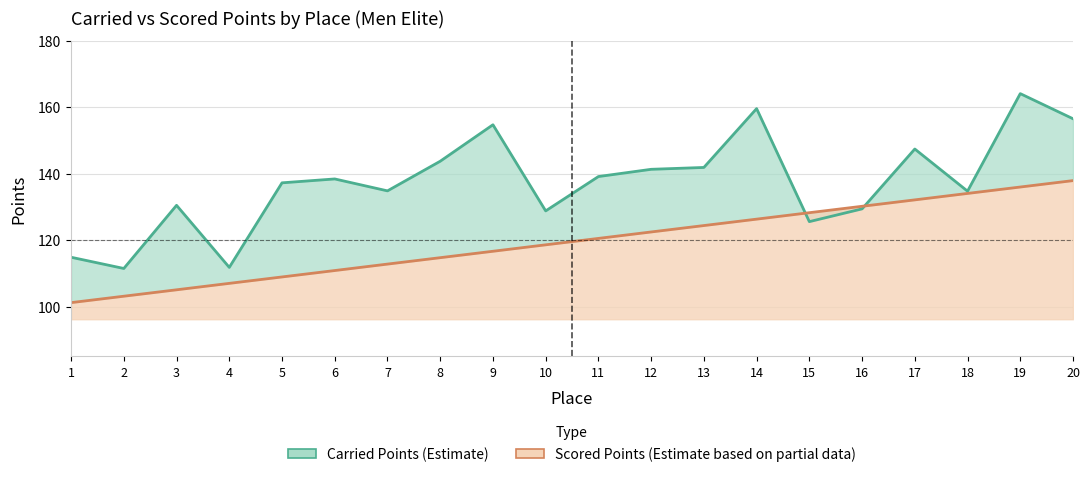

At how many categories does at least one series exceed 151?

4